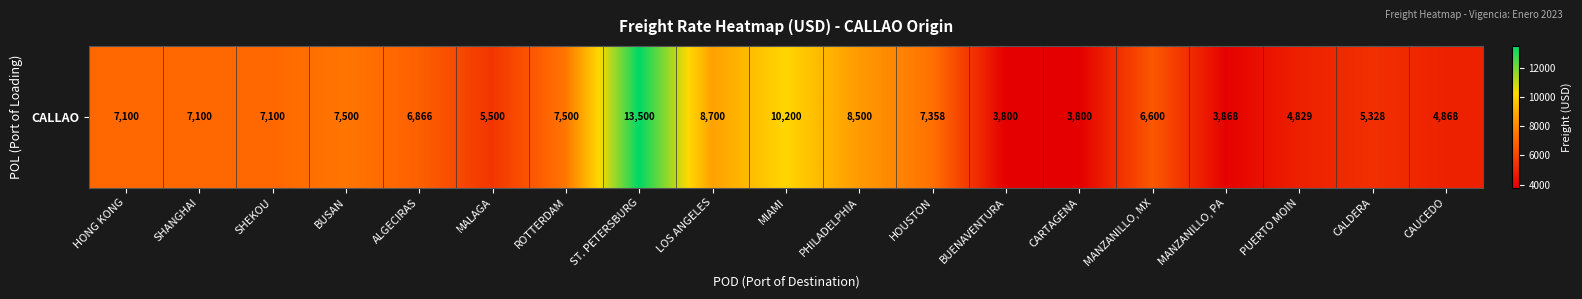

How many values are below 7100?

9